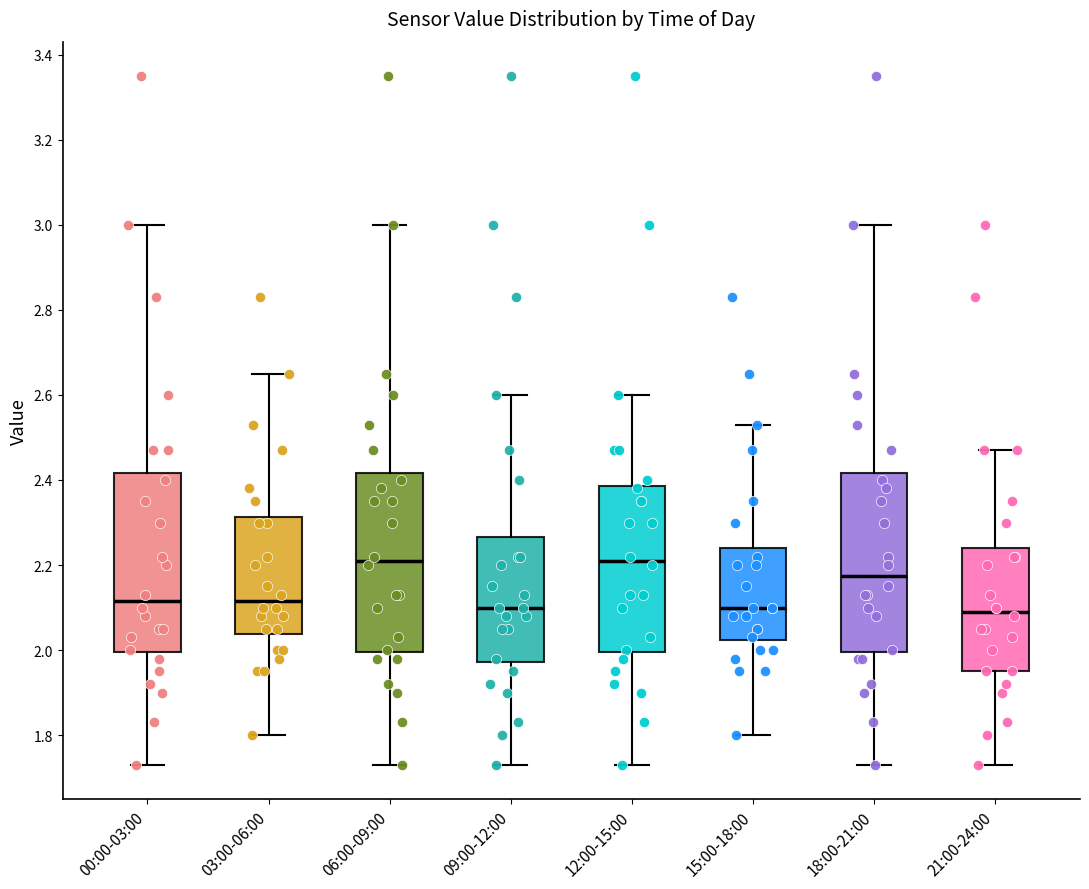

Where does the median line of the box for 06:00-09:00 sit on the y-axis? The values are not printed on the chart, so give them approximately, as read against the axis.

2.22